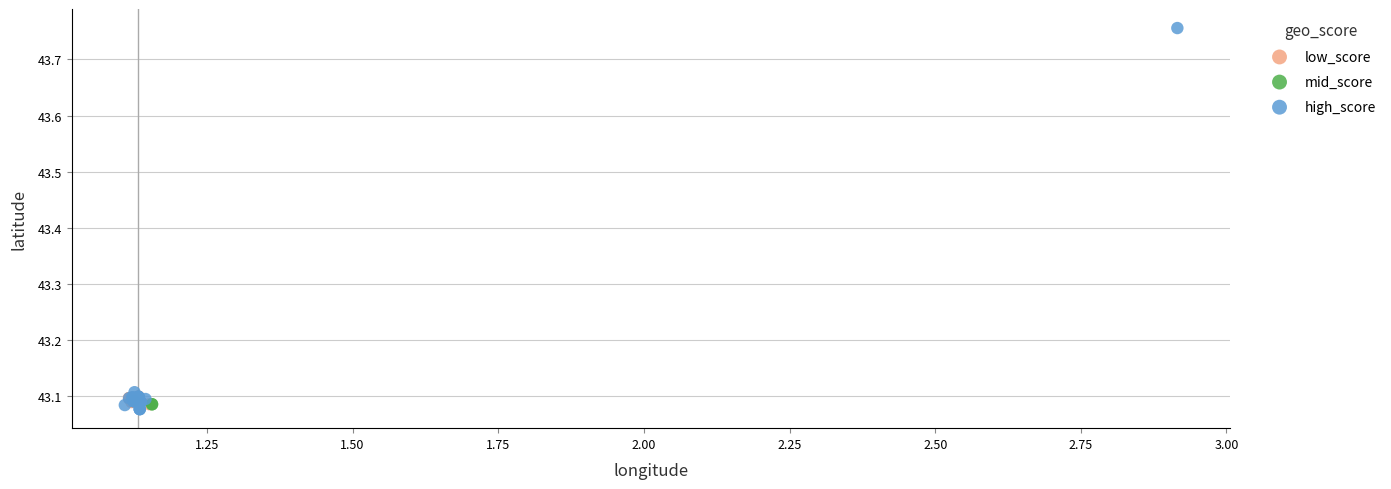

Which series has the largest Y range (max minus min)?

high_score